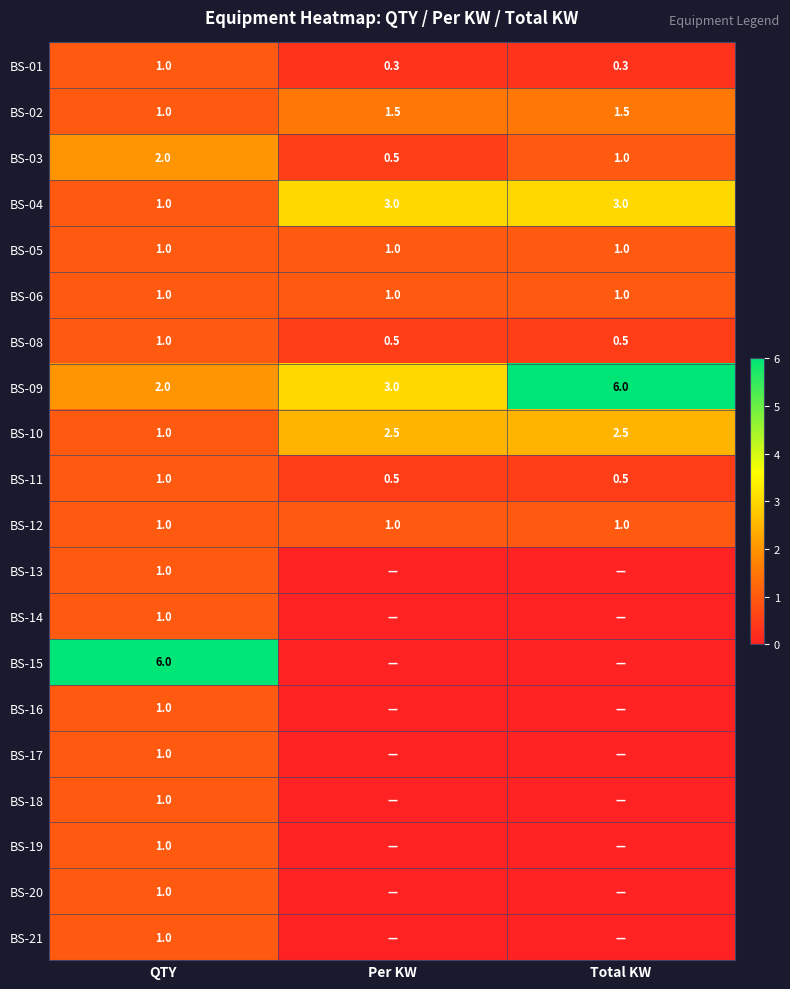

At which category is the sum across all series the highest?

QTY